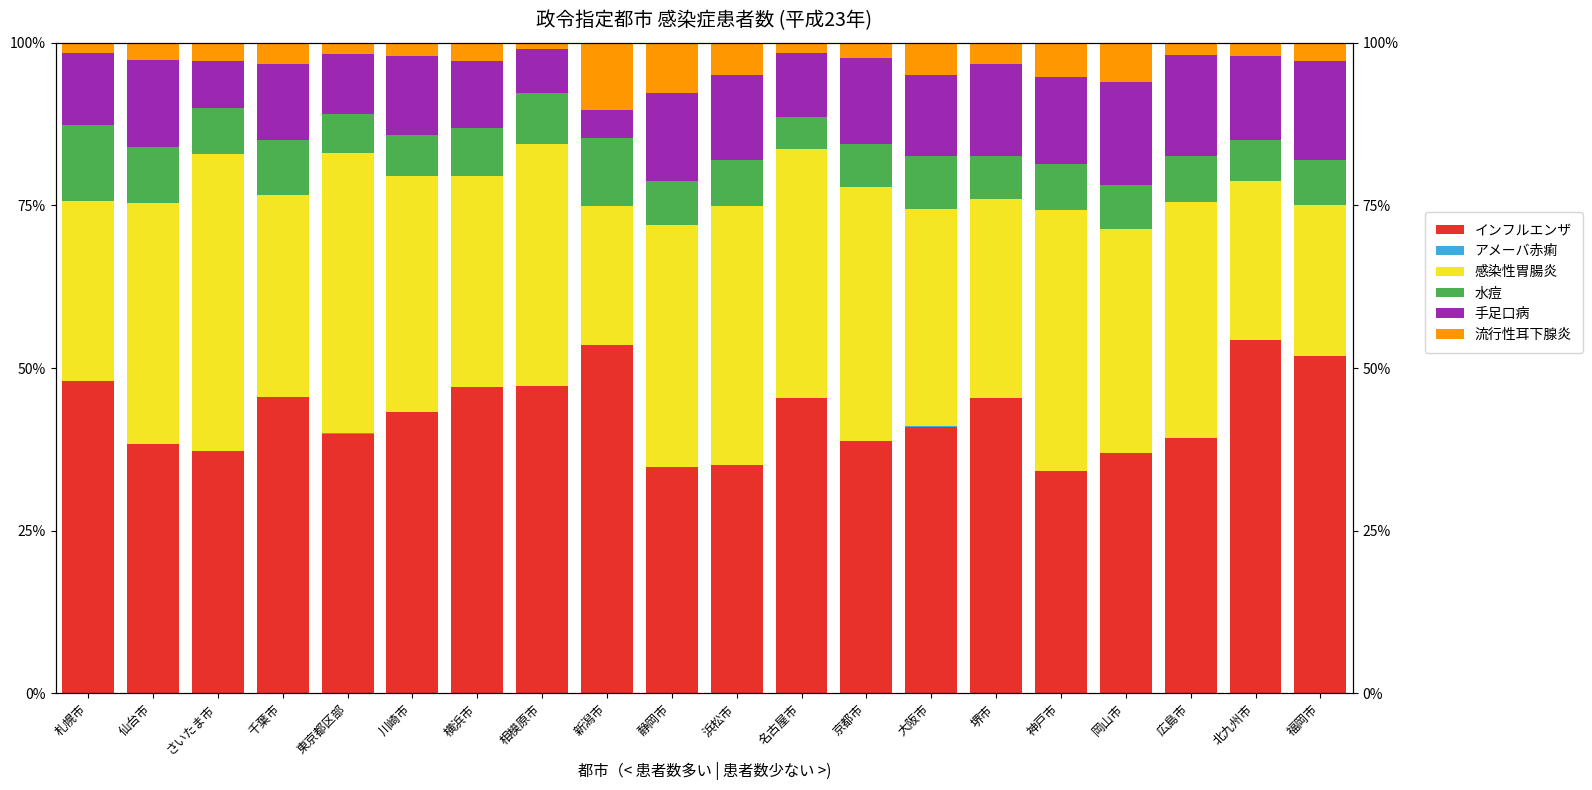

How many bars are there in each group?

6